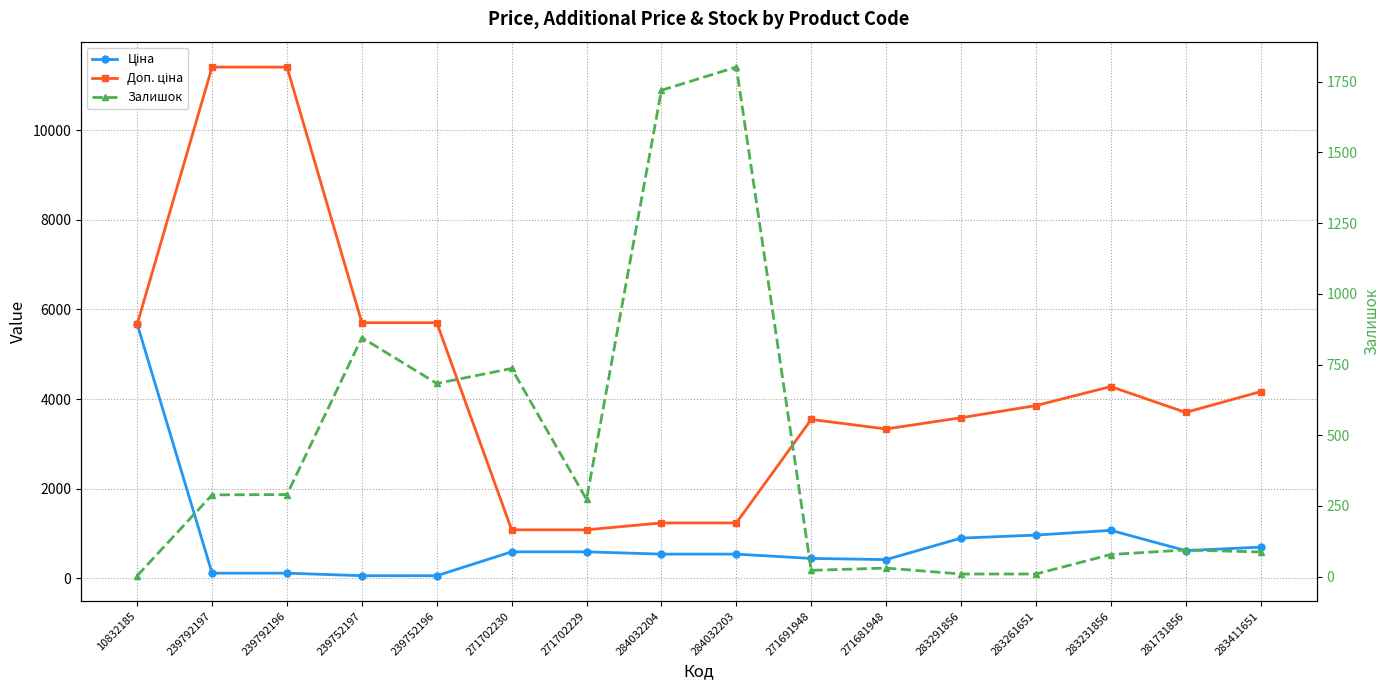

At which category does Доп. ціна reach its first local valley?

271681948